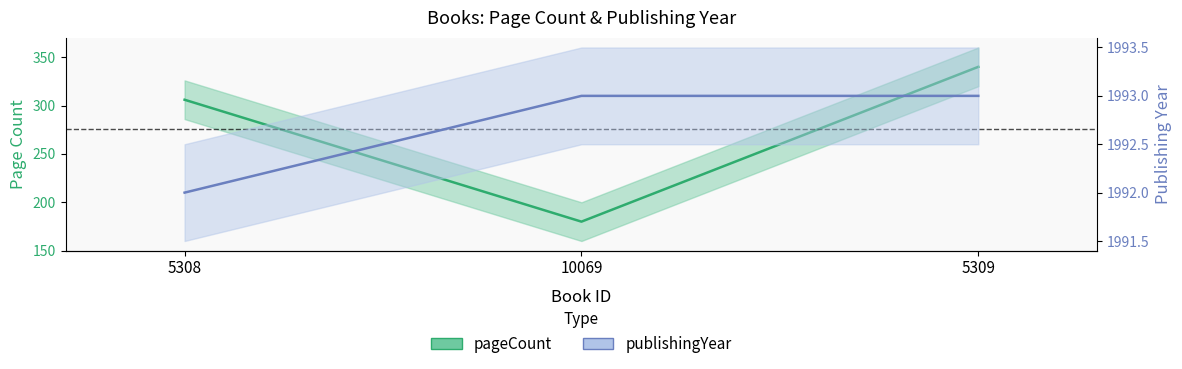

Reading right to left, transcribe all the data shown in this chart.

pageCount: 340	180	306
publishingYear: 1993	1993	1992